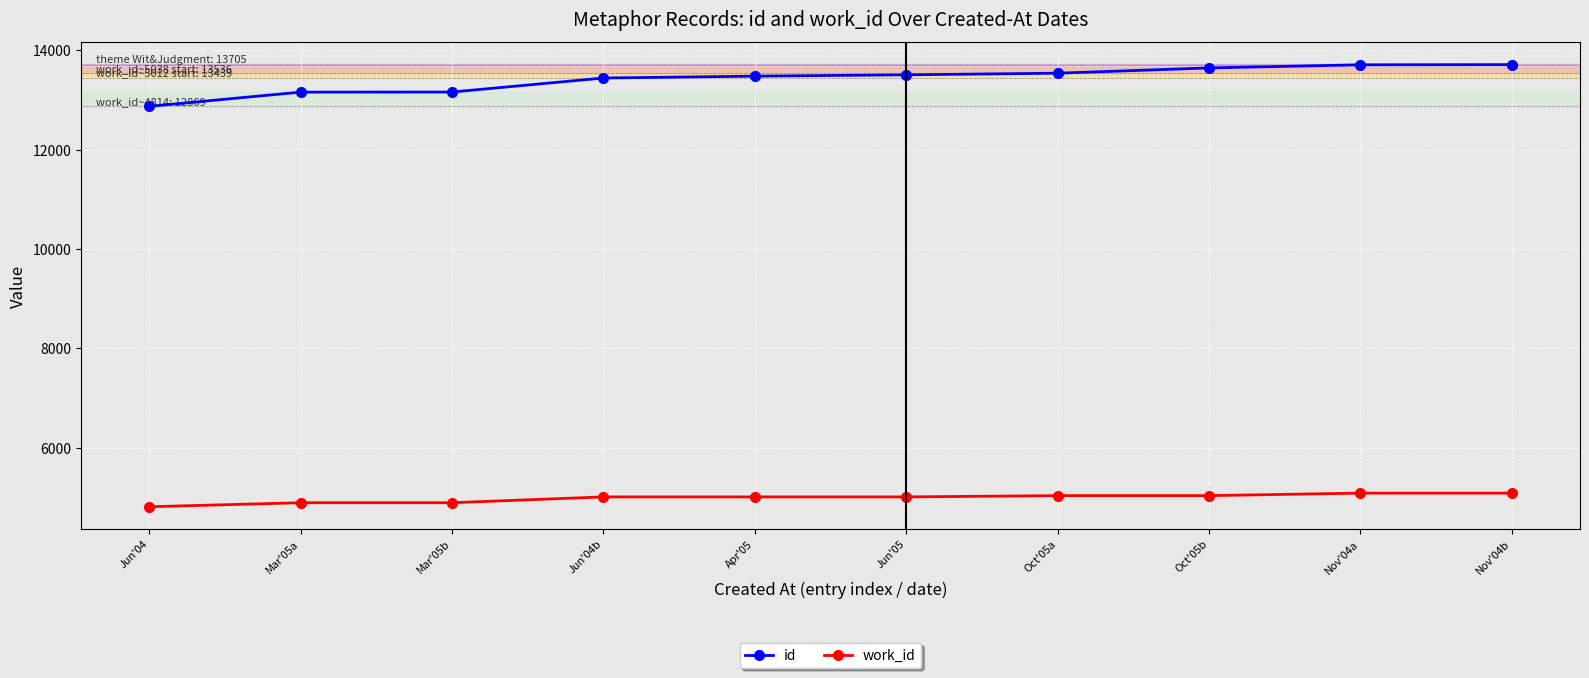

What is the difference between the maximum and minimum values in the work_id series?

274